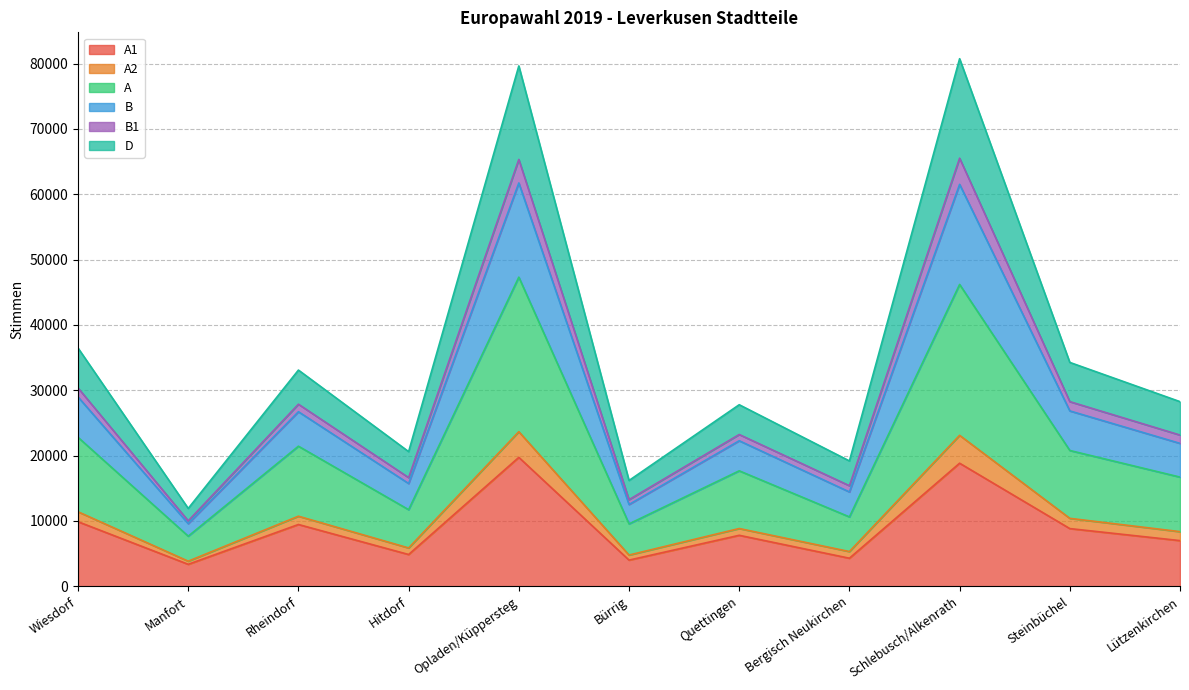

What is the total value across all series at Opladen/Küppersteg?

79647